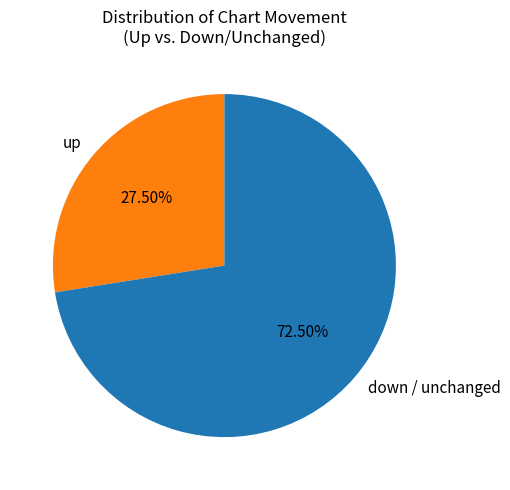

How many segments does this pie chart have?

2